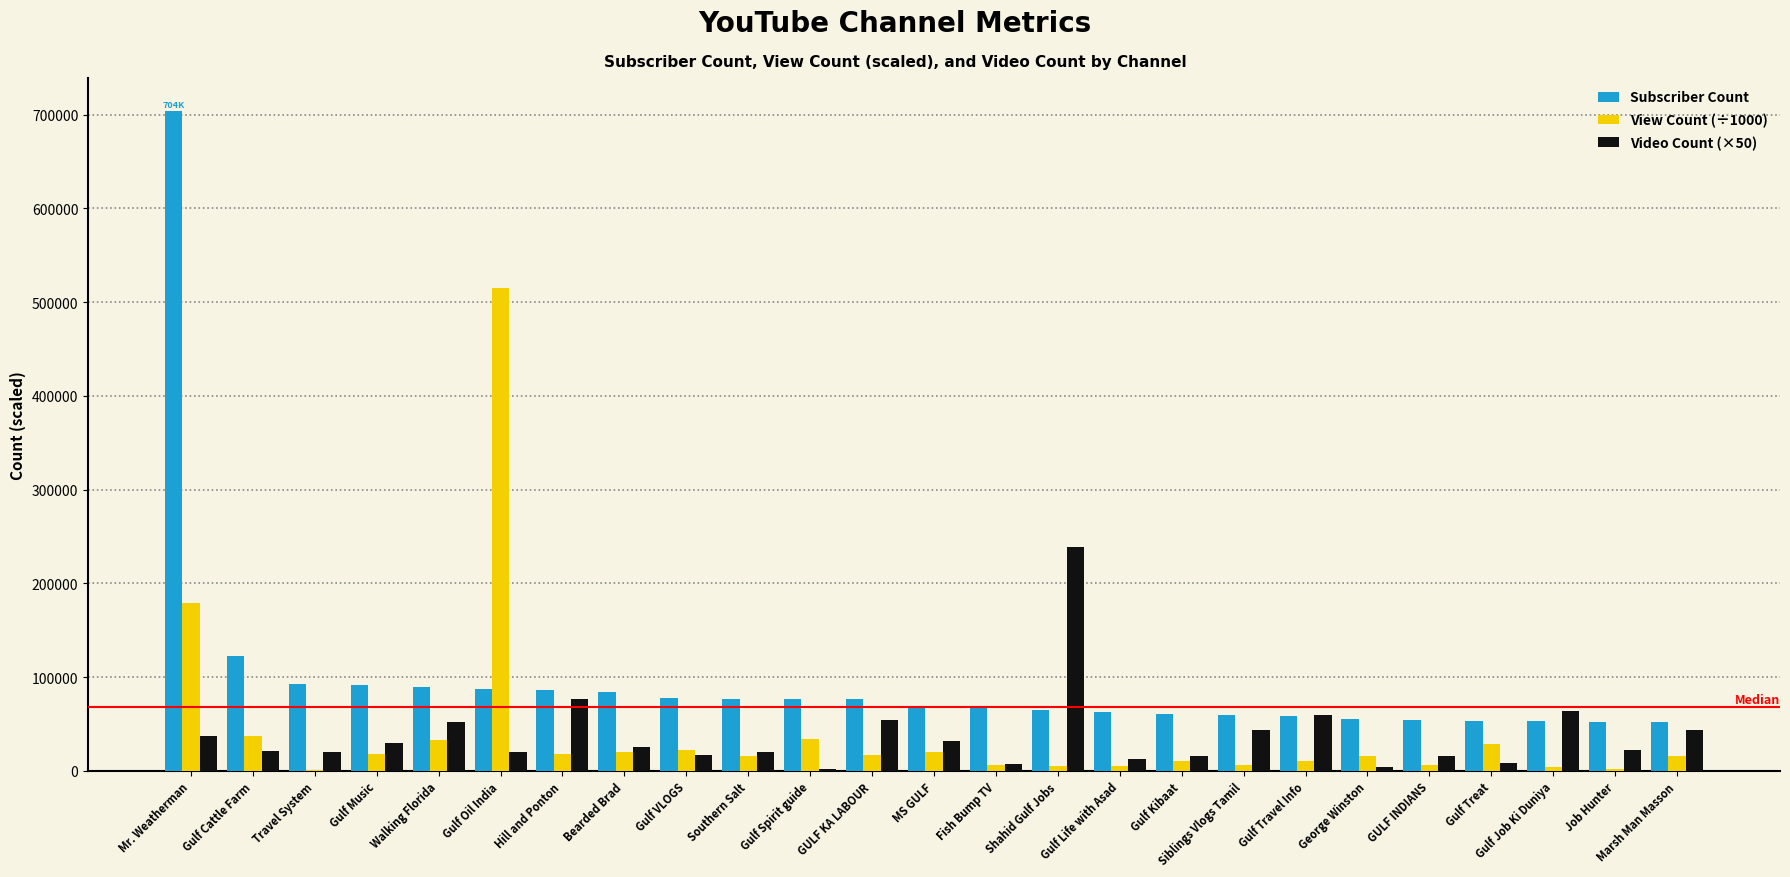

At which label does View Count (÷1000) reach its peak?

Gulf Oil India